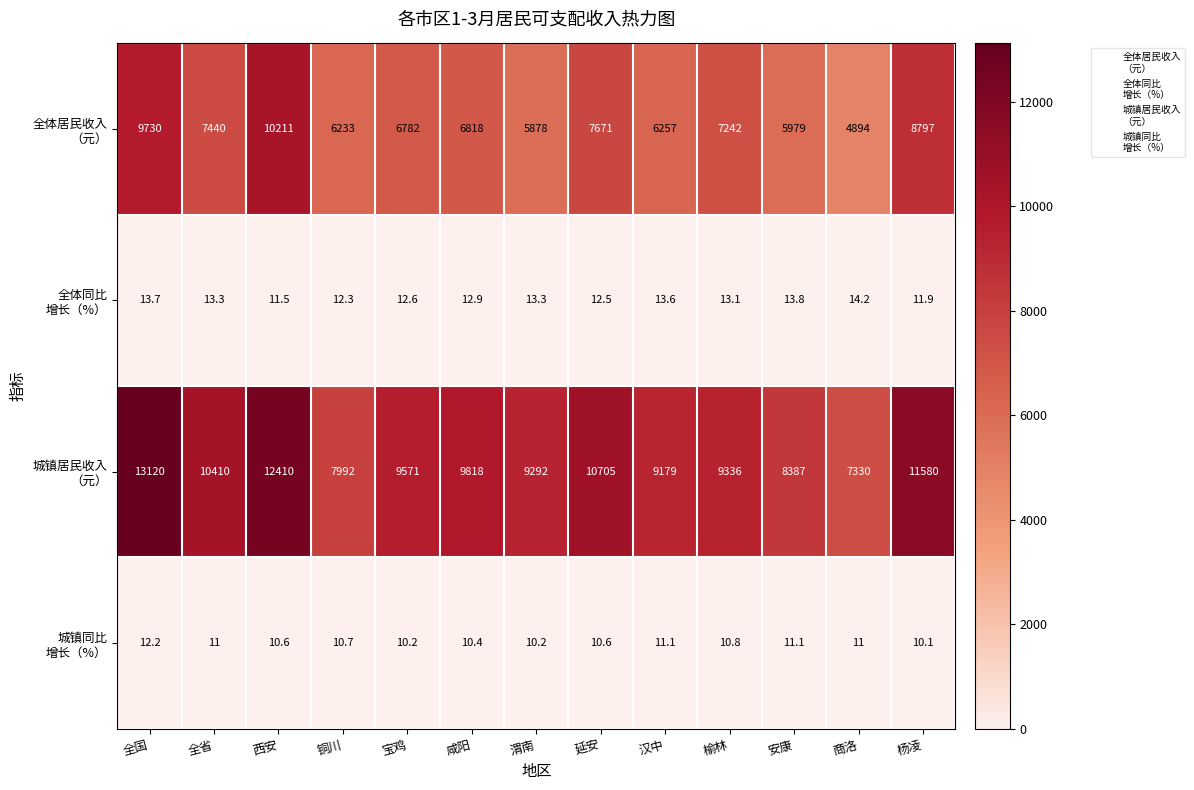

What is the smallest value displayed?

10.1